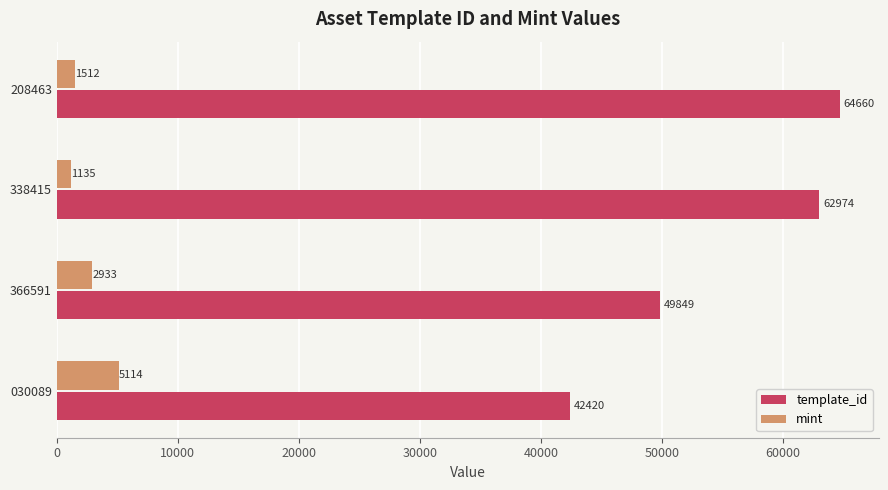

The value of template_id at 366591 is 65855. True or false?

False